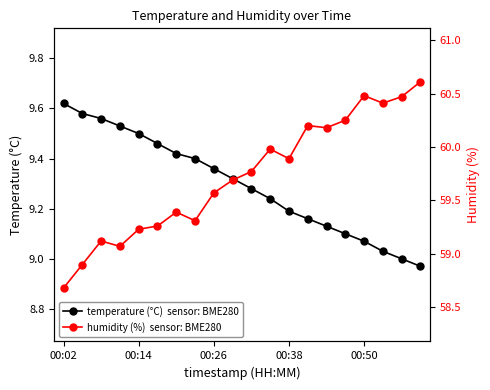

How many lines are shown in the chart?

2